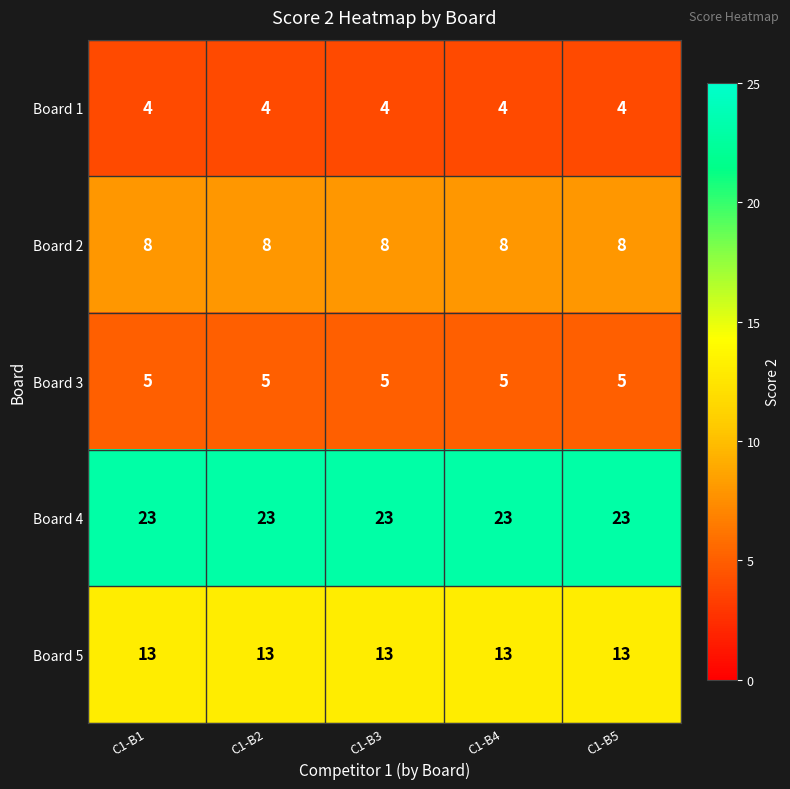

The value of Board 3 at C1-B3 is 5. True or false?

True